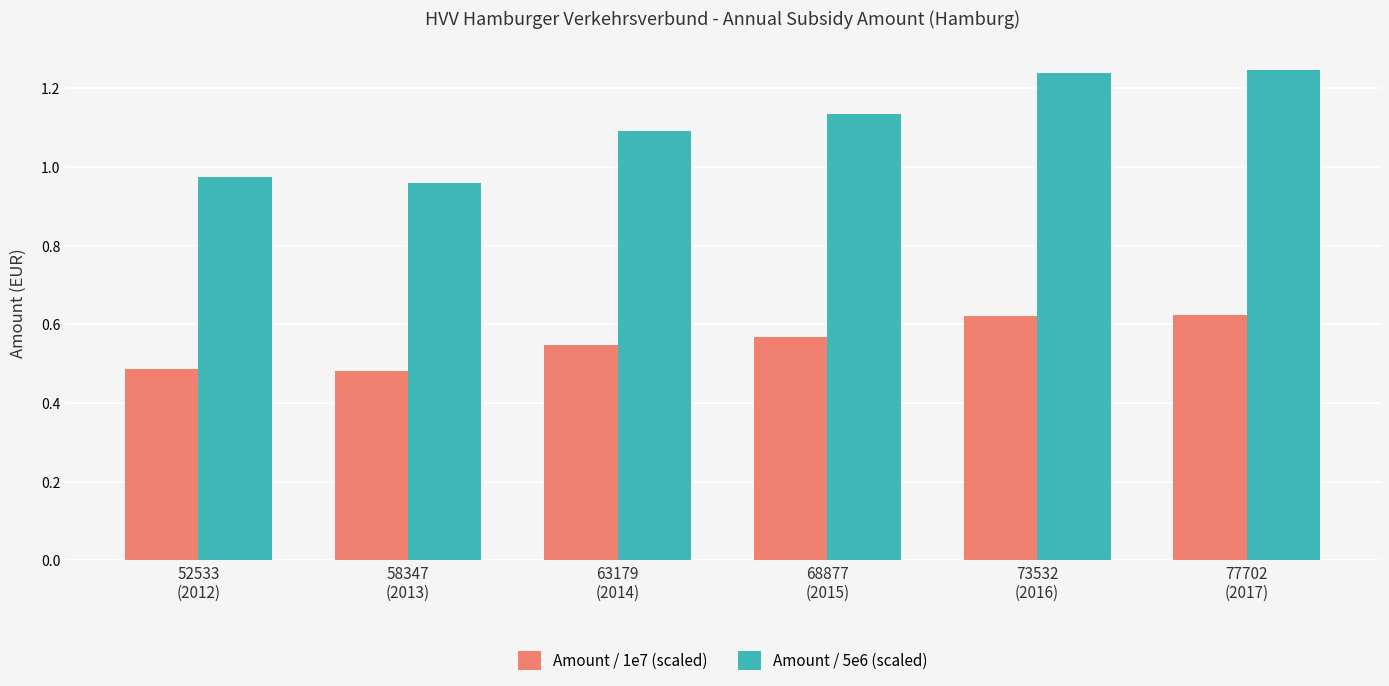

List the series in order of their overall mean, highest first.

Amount / 5e6 (scaled), Amount / 1e7 (scaled)